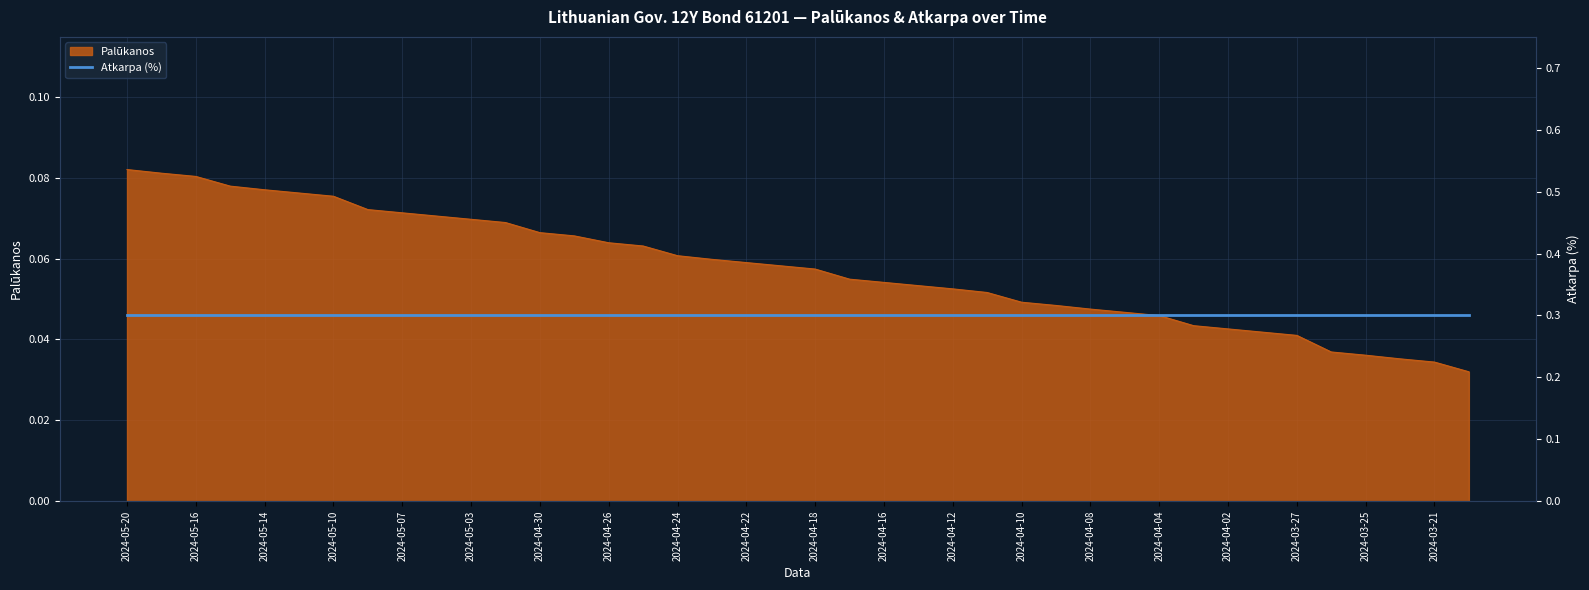

How many lines are shown in the chart?

1